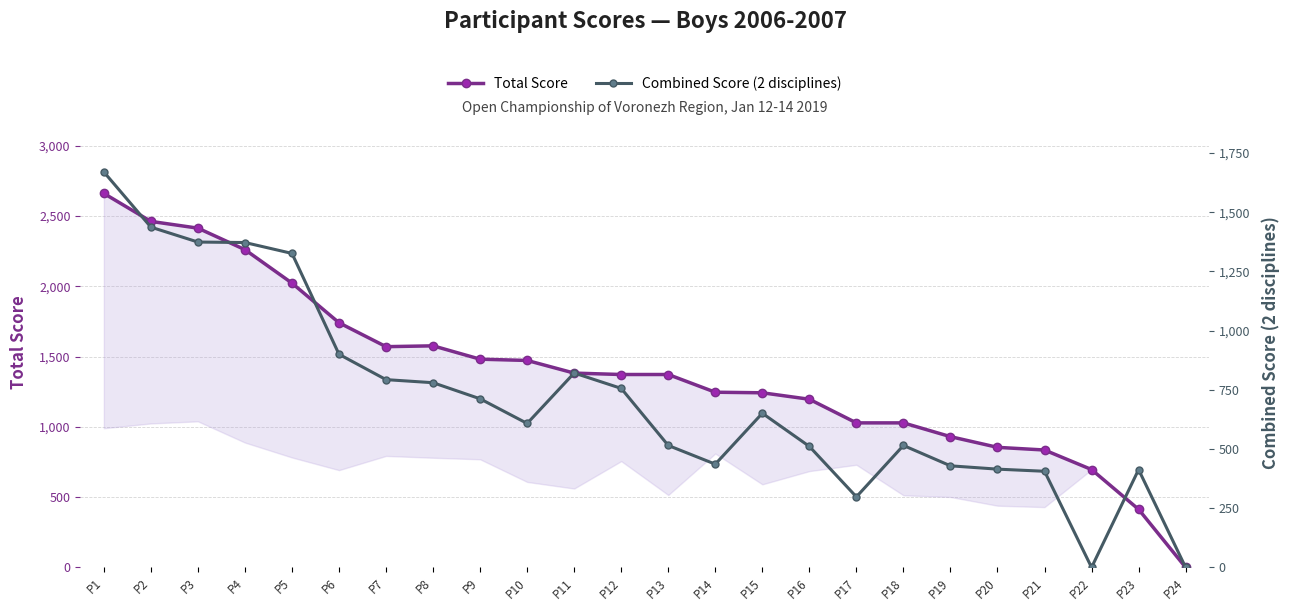

True or false: Combined Score (2 disciplines) and Total Score intersect in this chart.

False